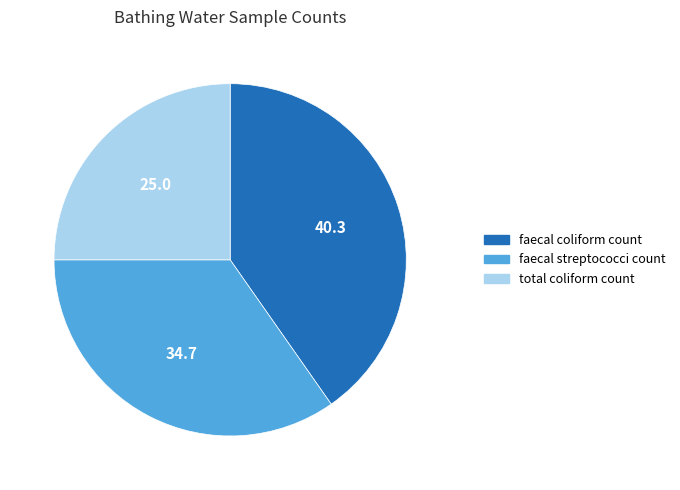

Which category has the biggest portion of the pie?

faecal coliform count